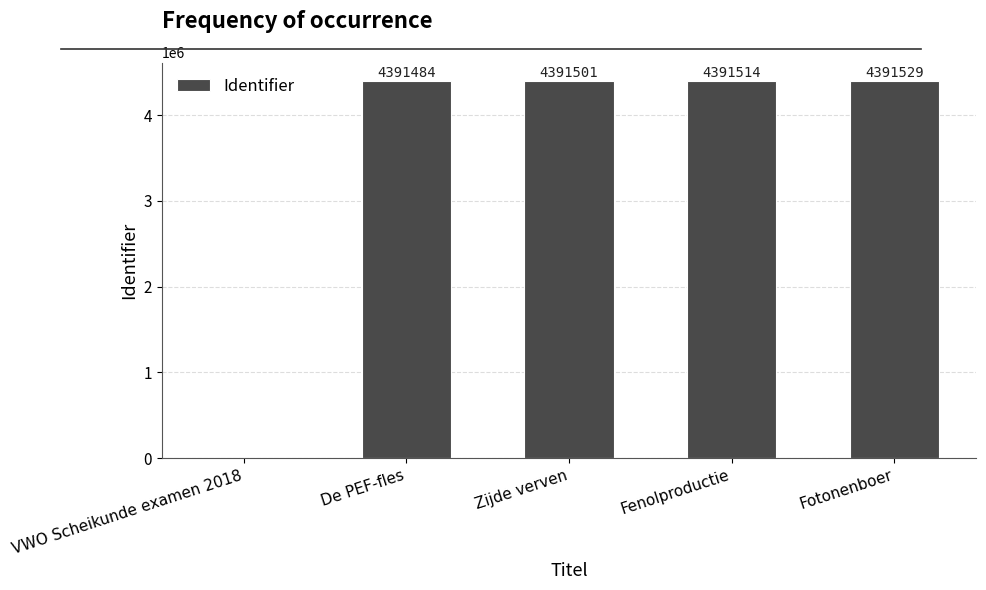

Reading left to right, list all the values displayed in this chart.

0	4391484	4391501	4391514	4391529